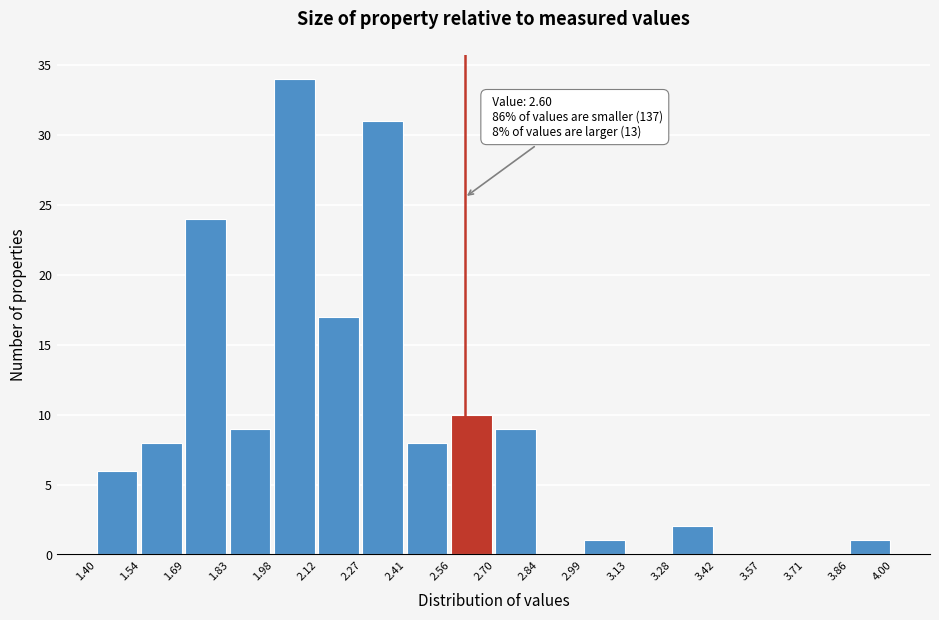

Which range on the x-axis has the tallest bar?

1.98 to 2.12